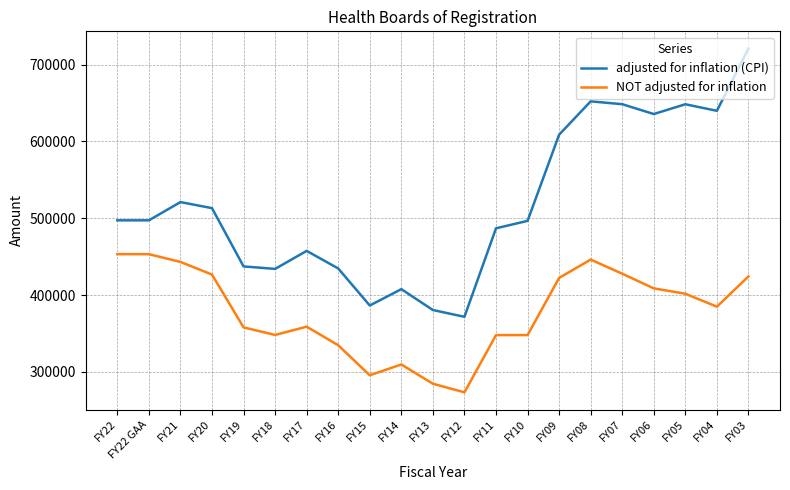

Is it true that adjusted for inflation (CPI) equals 216618 at FY07?

False